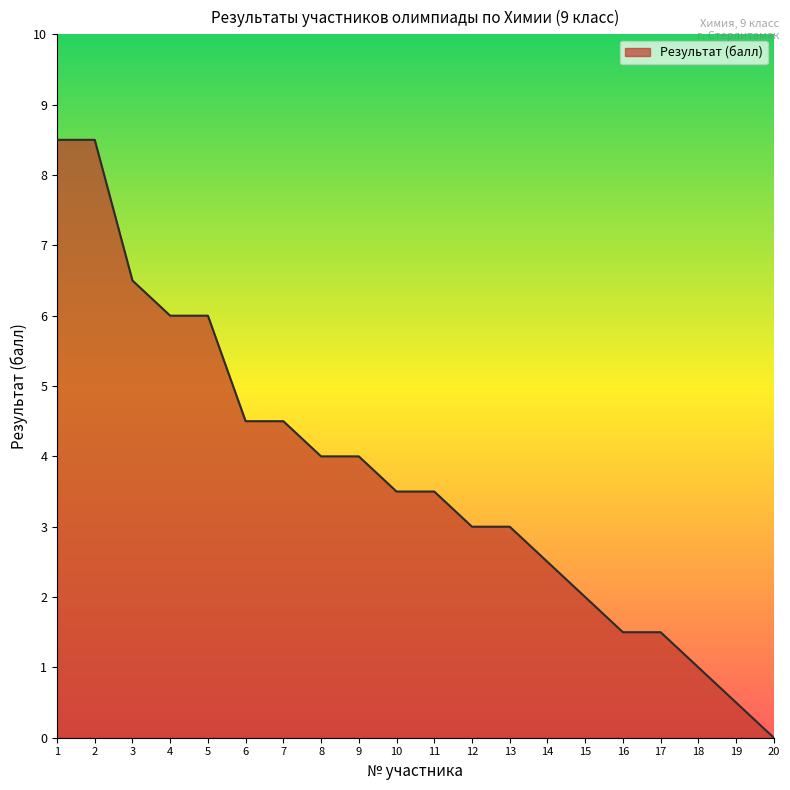

What is the sum of all values?

74.5